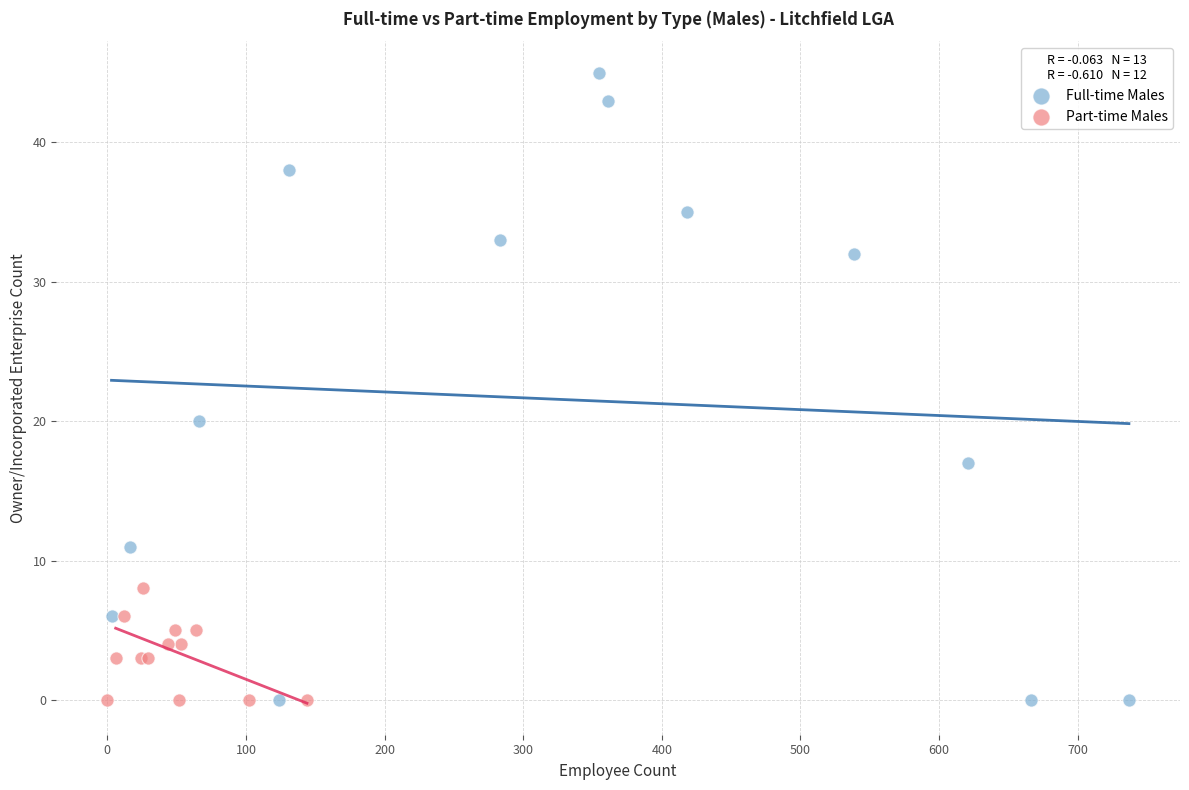

What are all the series names shown in the legend?

Full-time Males, Part-time Males